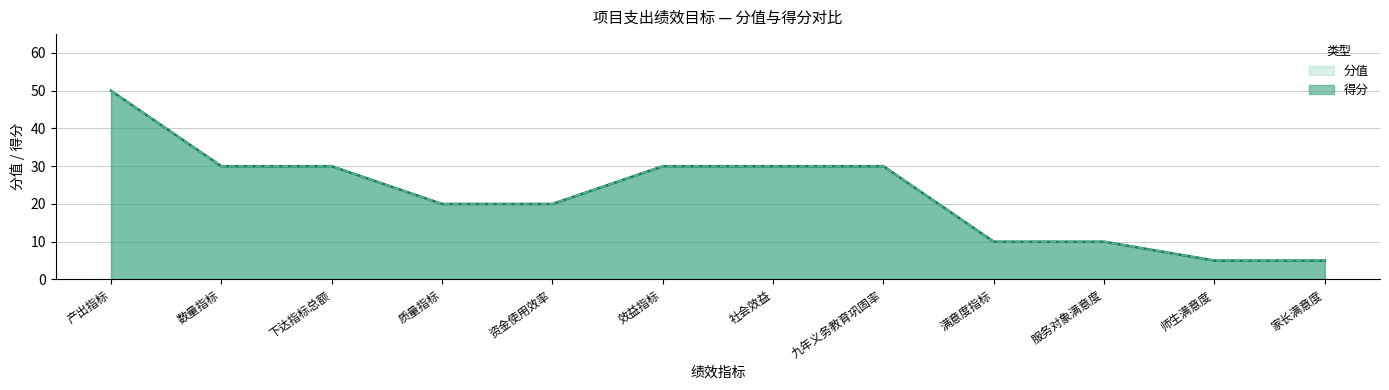

True or false: 分值 has a value of 50 at 产出指标.

True